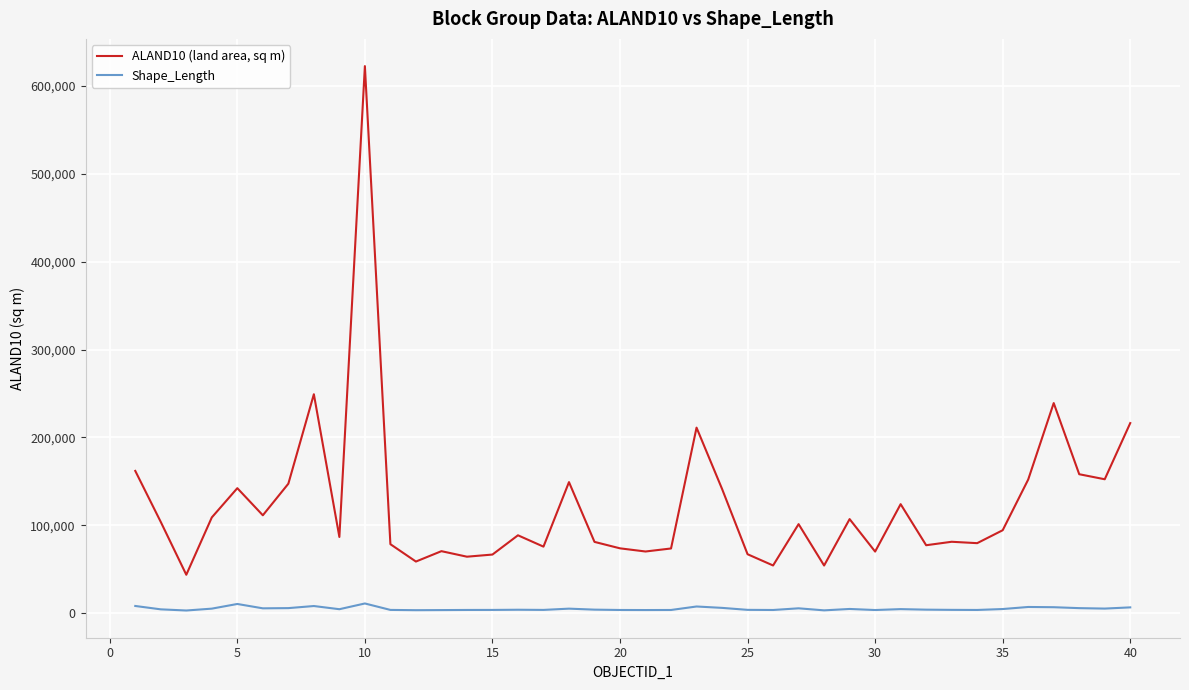

Which series has the largest range (max minus min)?

ALAND10 (land area, sq m)